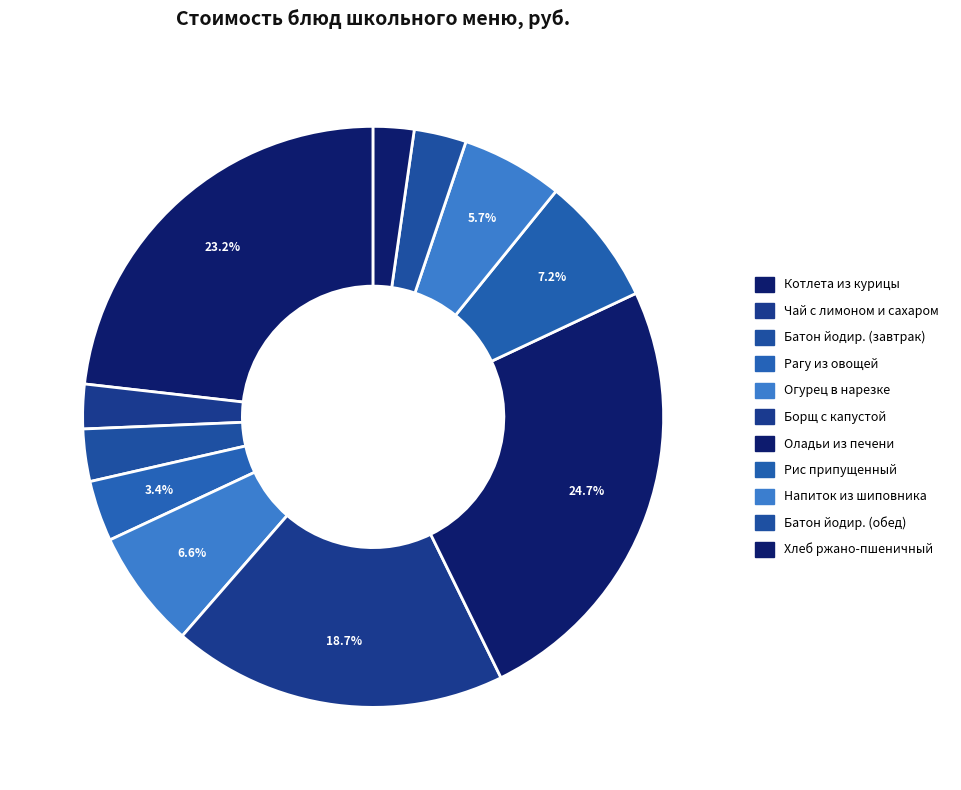

How many segments does this pie chart have?

11